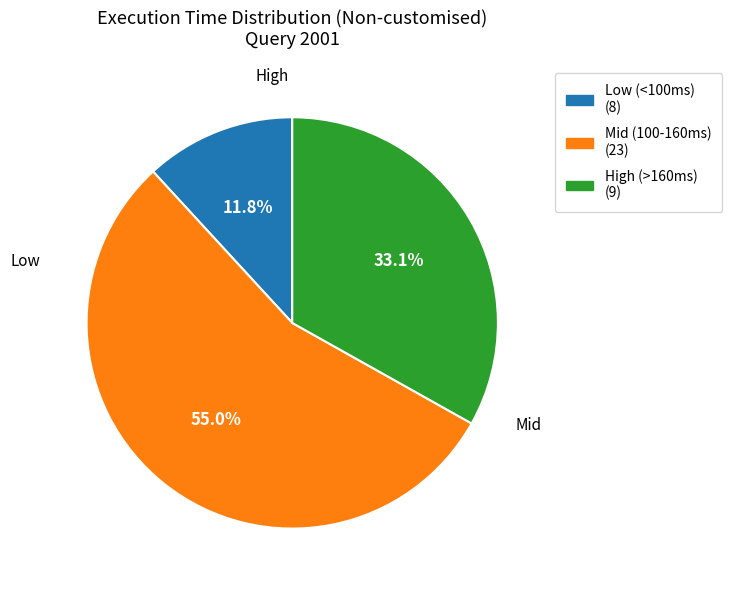

Is there a majority slice in this chart?

Yes